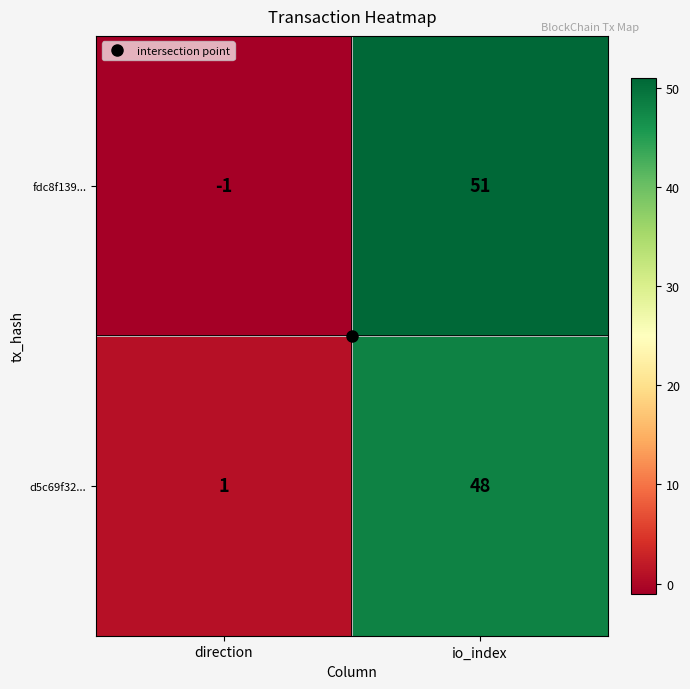

What is the sum of all fdc8f139... values?

50